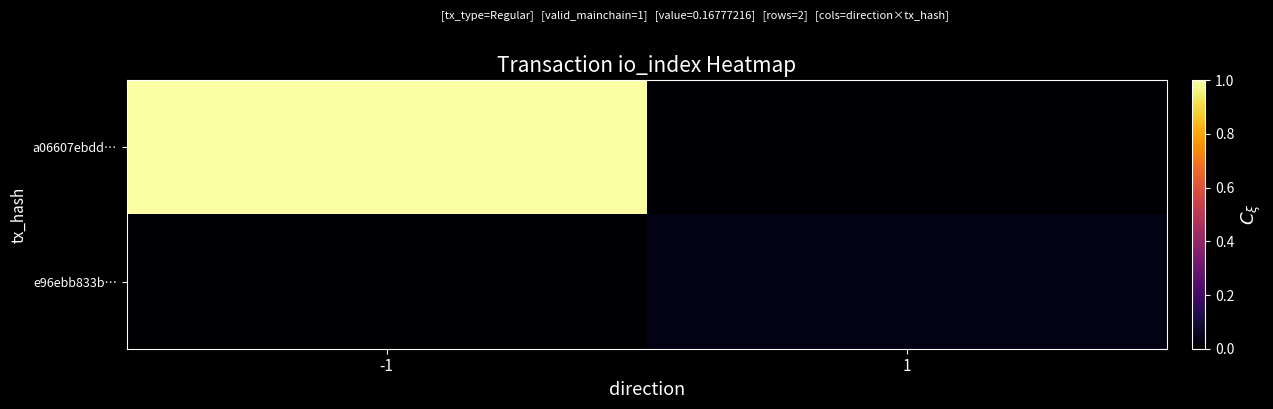

Reading left to right, extract all data points from this chart.

a06607ebdd…: -1=1.0	1=0.0
e96ebb833b…: -1=0.0	1=0.0